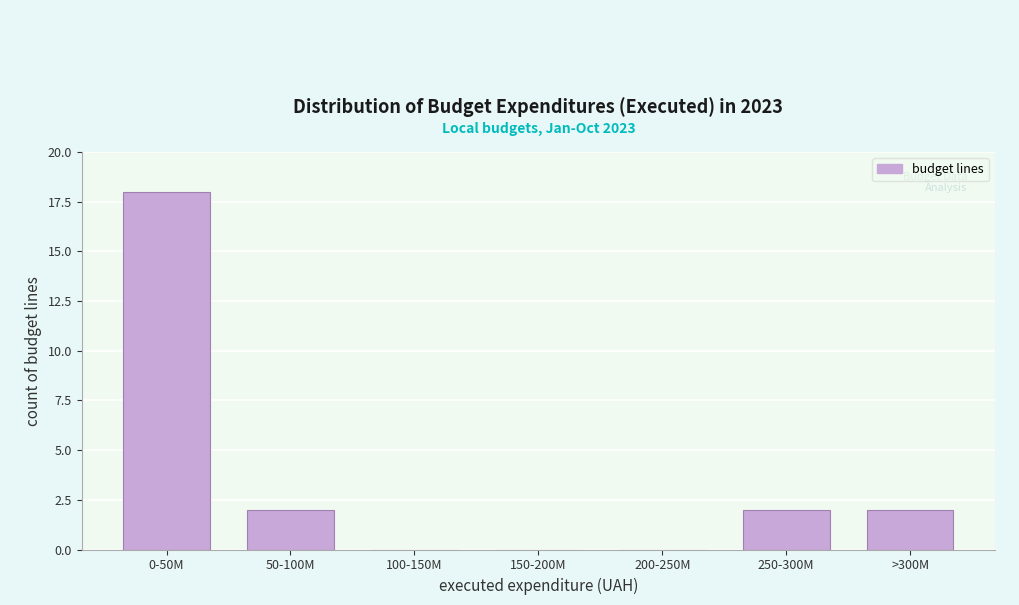

Reading left to right, what are all the values shown in this chart?

0-50M=18	50-100M=2	100-150M=0	150-200M=0	200-250M=0	250-300M=2	>300M=2